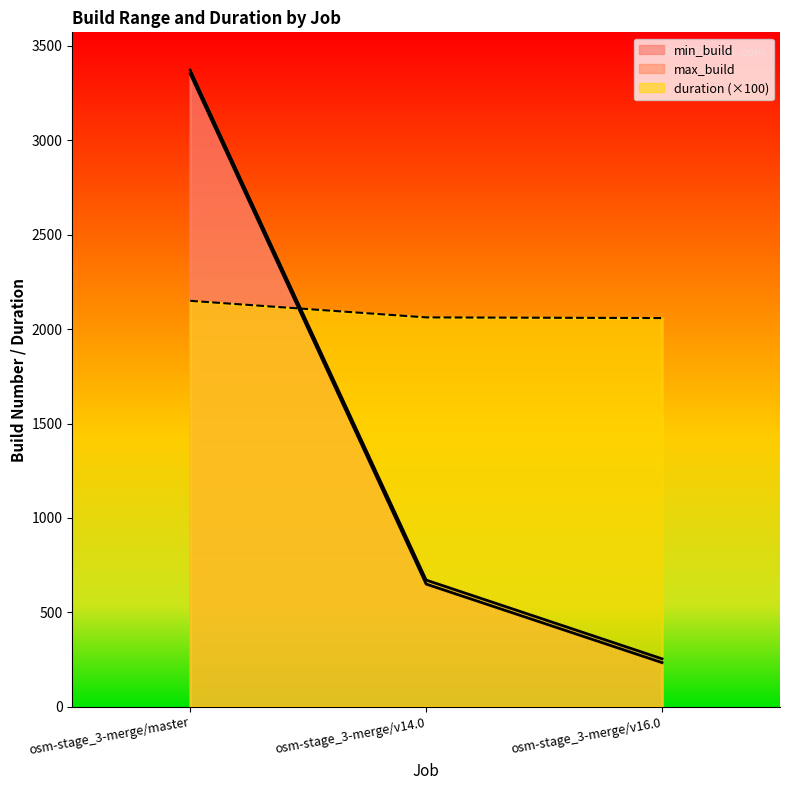

Is the value of min_build at osm-stage_3-merge/v14.0 greater than the value of max_build at osm-stage_3-merge/v16.0?

Yes